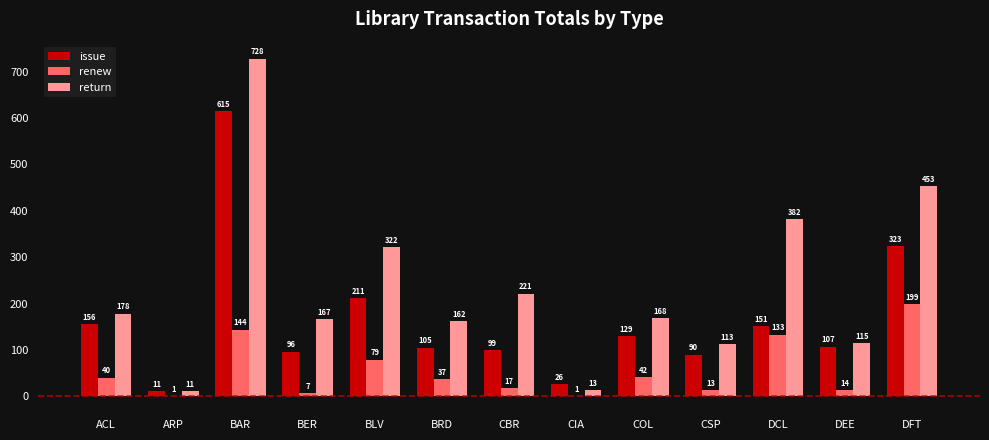

What is the spread (max minus min) of values at COL?

126